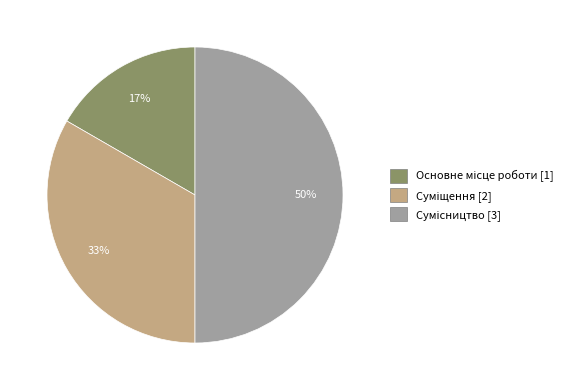

To the nearest percent, what is the average slice percentage?

33%